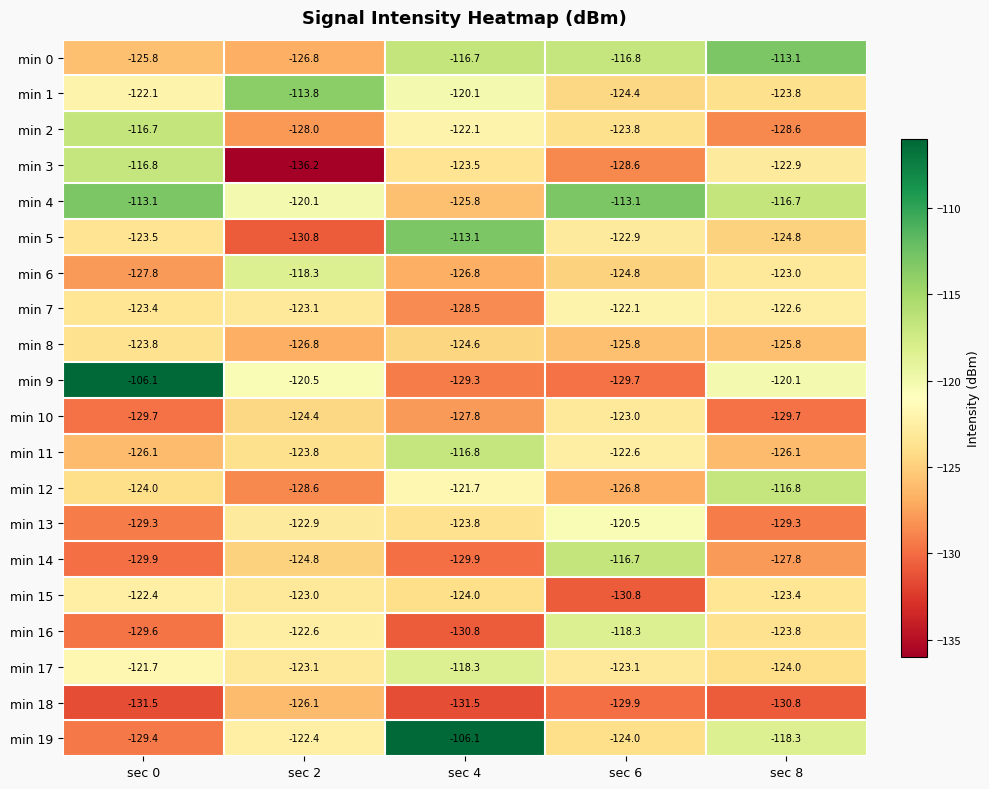

What is the highest value of the min 9 series?

-106.1